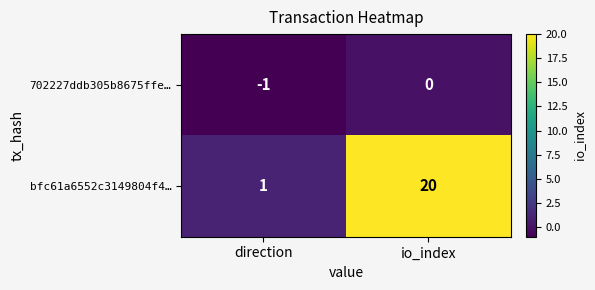

Rank the series by their maximum value, from lowest to highest.

702227ddb305b8675ffe…, bfc61a6552c3149804f4…